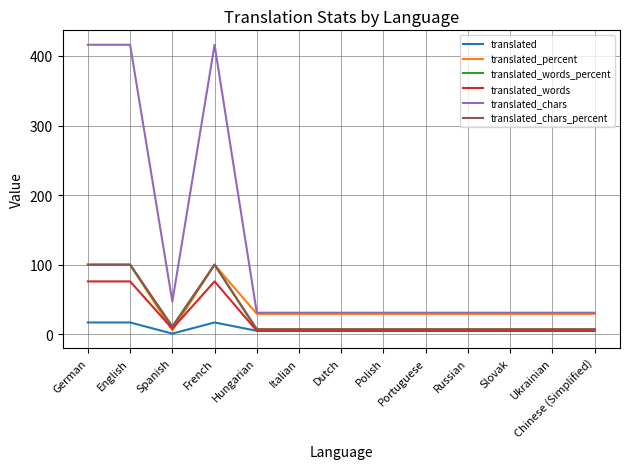

What value does the translated_words series have at French?

76.0